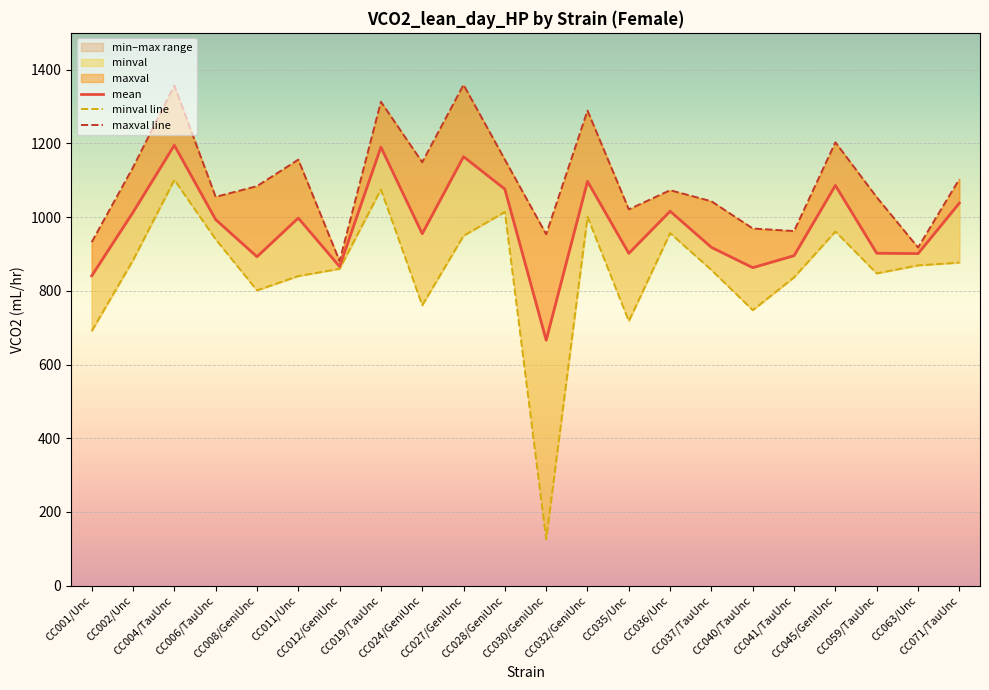

What is the sum of the maxval line values at CC027/GeniUnc and CC063/Unc?

2276.5